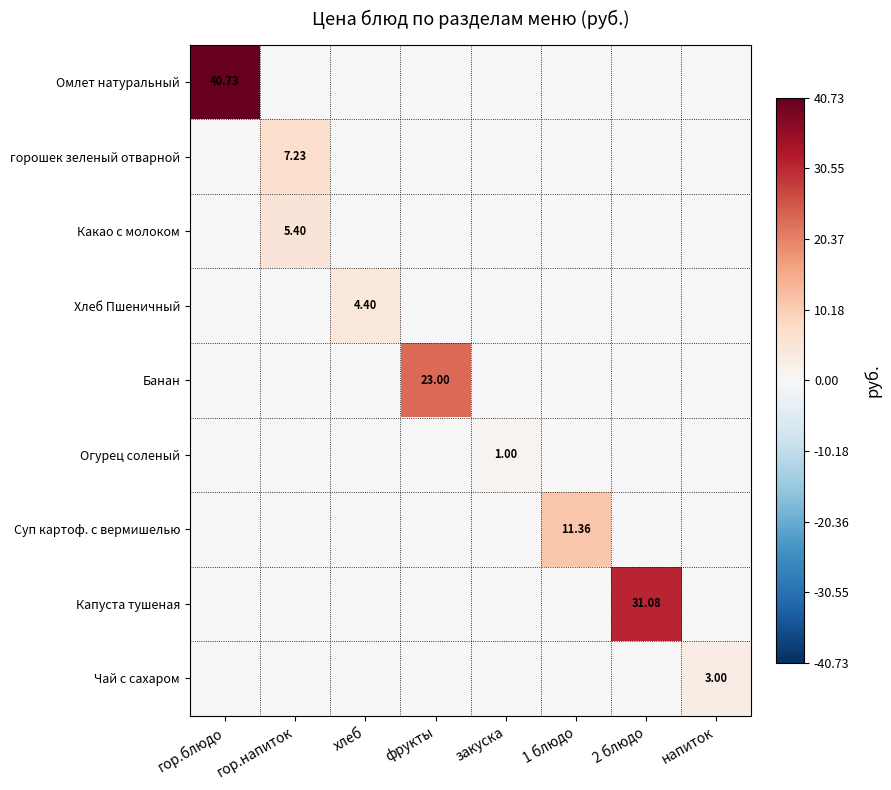

Which series has the widest spread of values?

Омлет натуральный